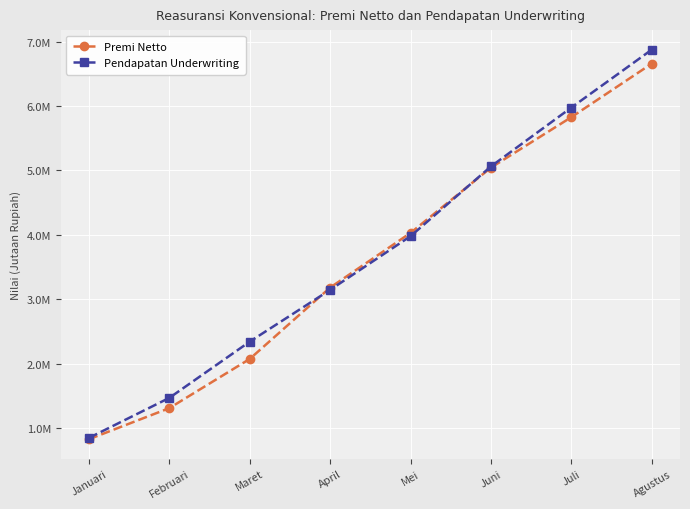

Is this an area chart (filled region under the line)?

No